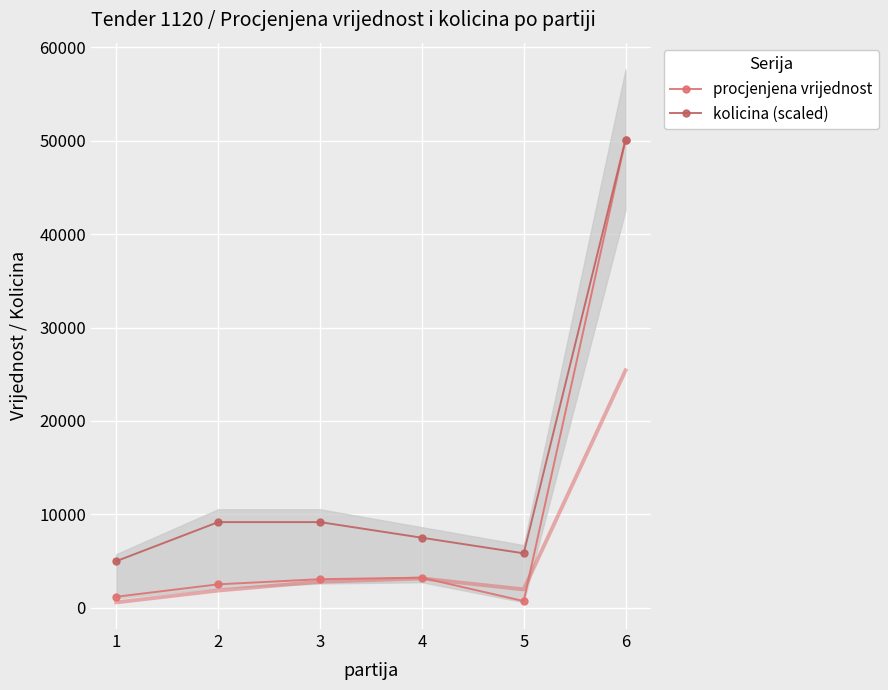

Which series has the largest total across all categories?

kolicina (scaled)